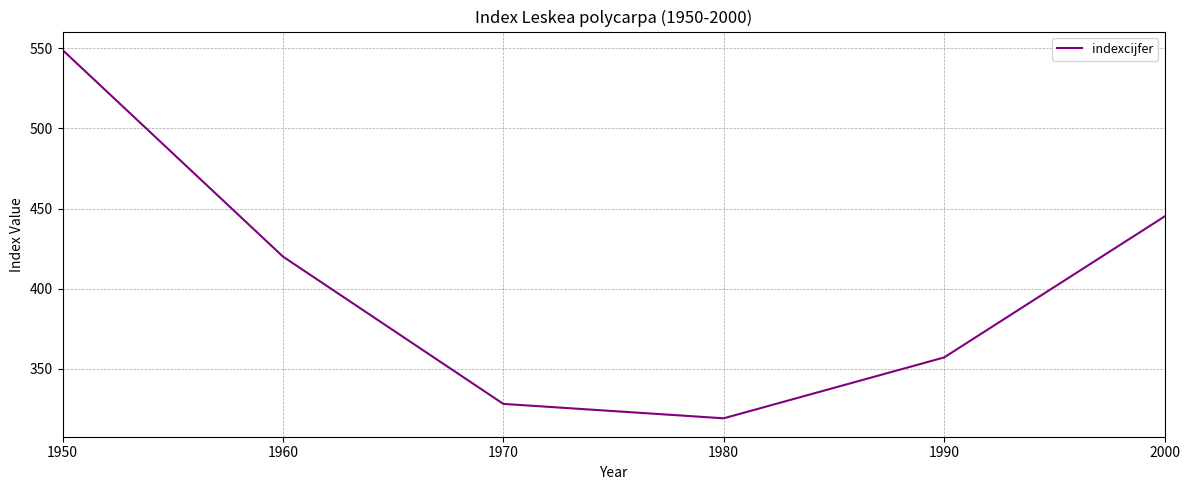

What is the ratio of the value at 1970 to the value at 1960?

0.8